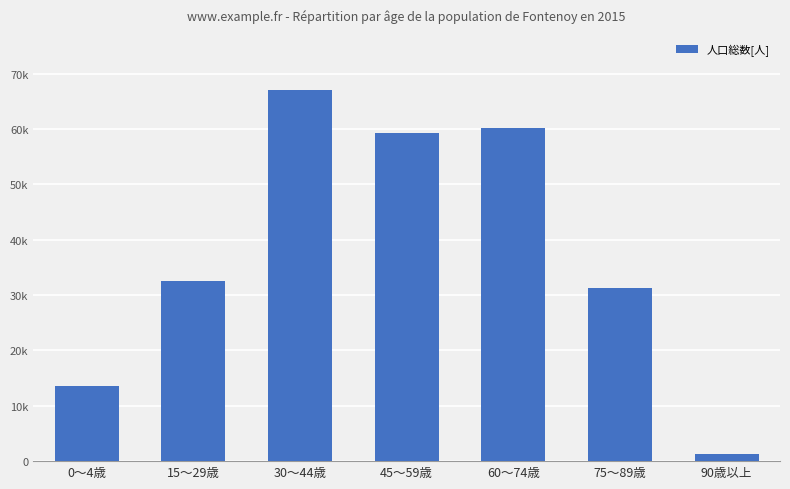

The chart shows a value of 27047 at 30～44歳. True or false?

False